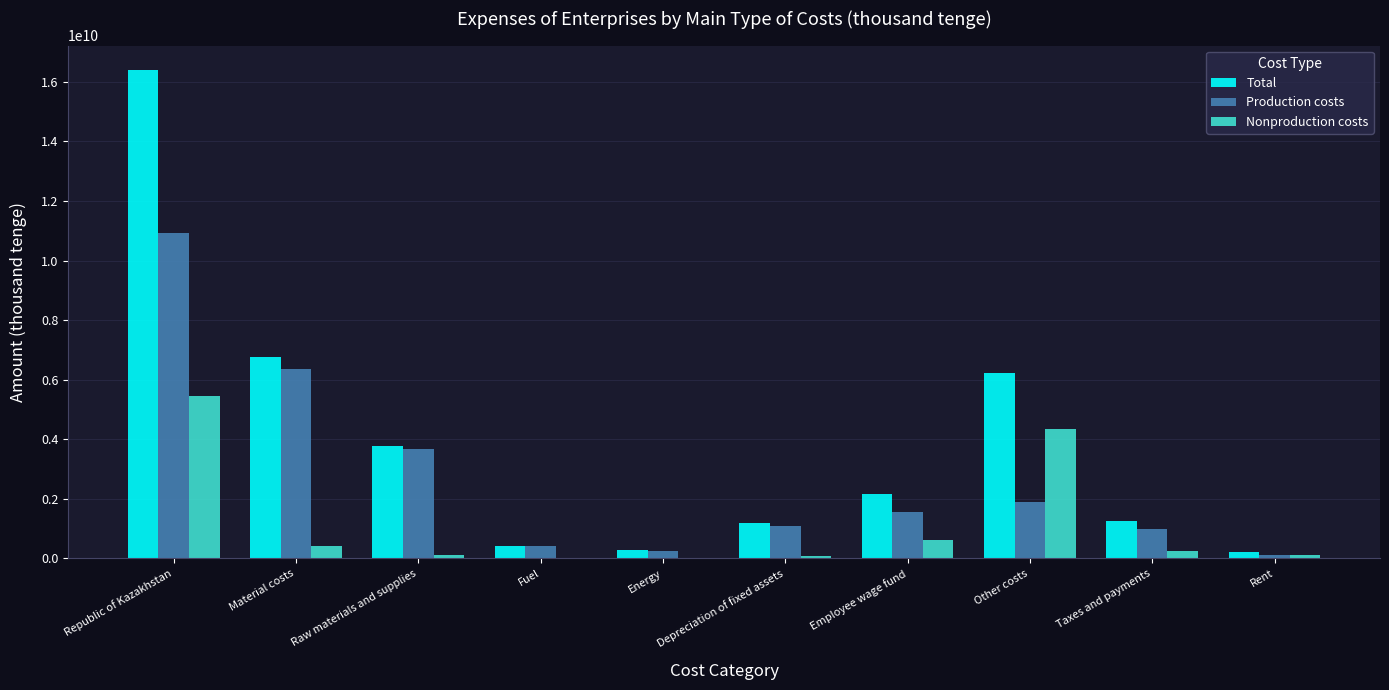

What is the highest value of the Total series?

16399489744